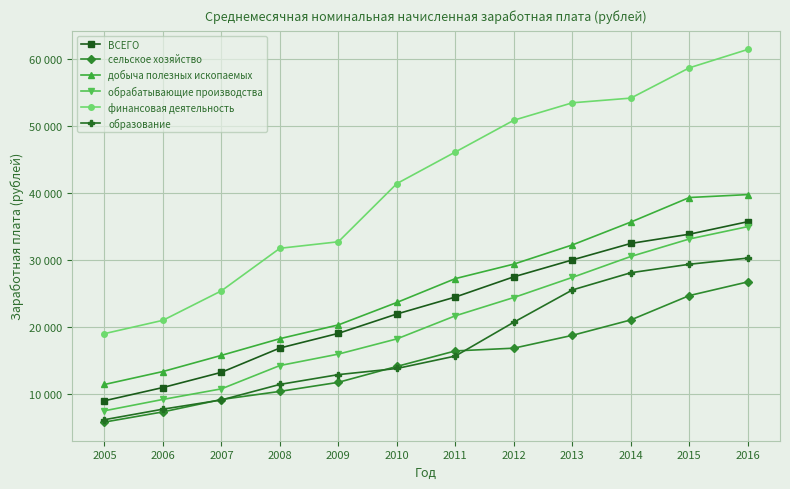

Is this an area chart (filled region under the line)?

No